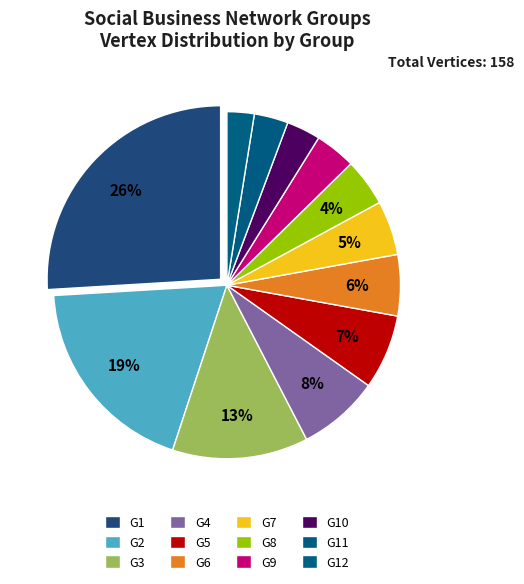

Does any single category account for the majority?

No